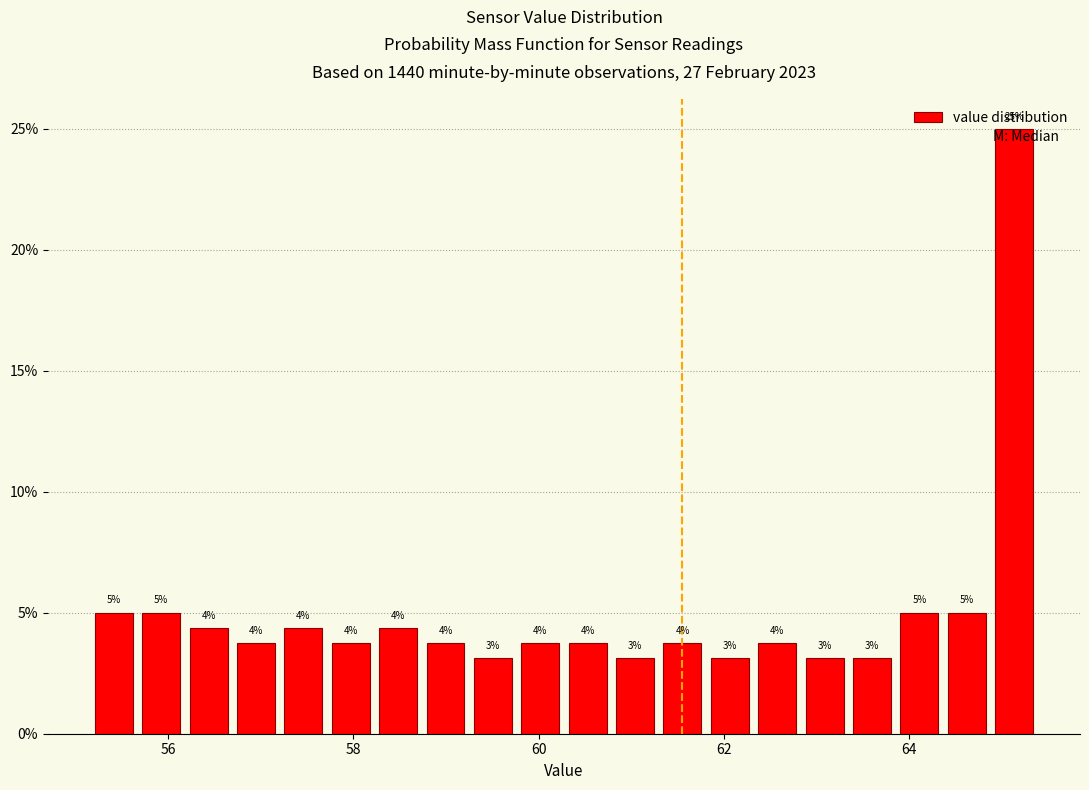

Read against the x-axis, roughly where is the centre of the tallest bar?

65.2